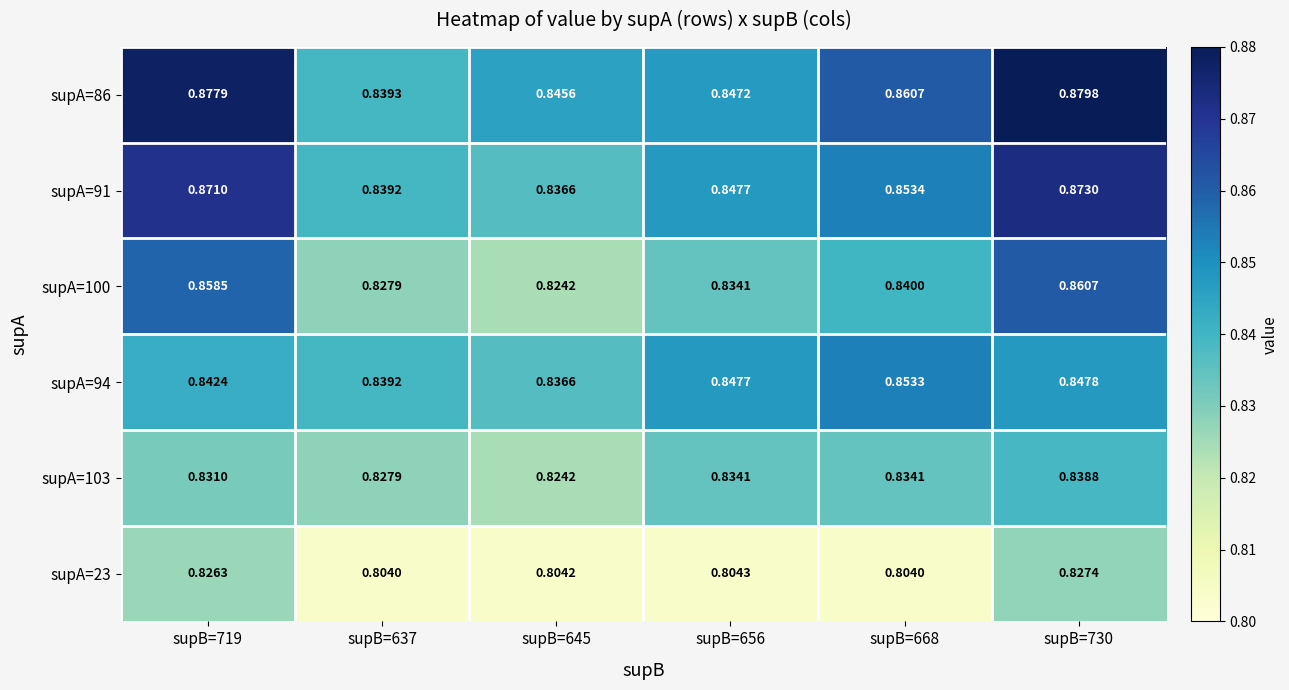

Is the value of supA=100 at supB=668 greater than the value of supA=86 at supB=668?

No